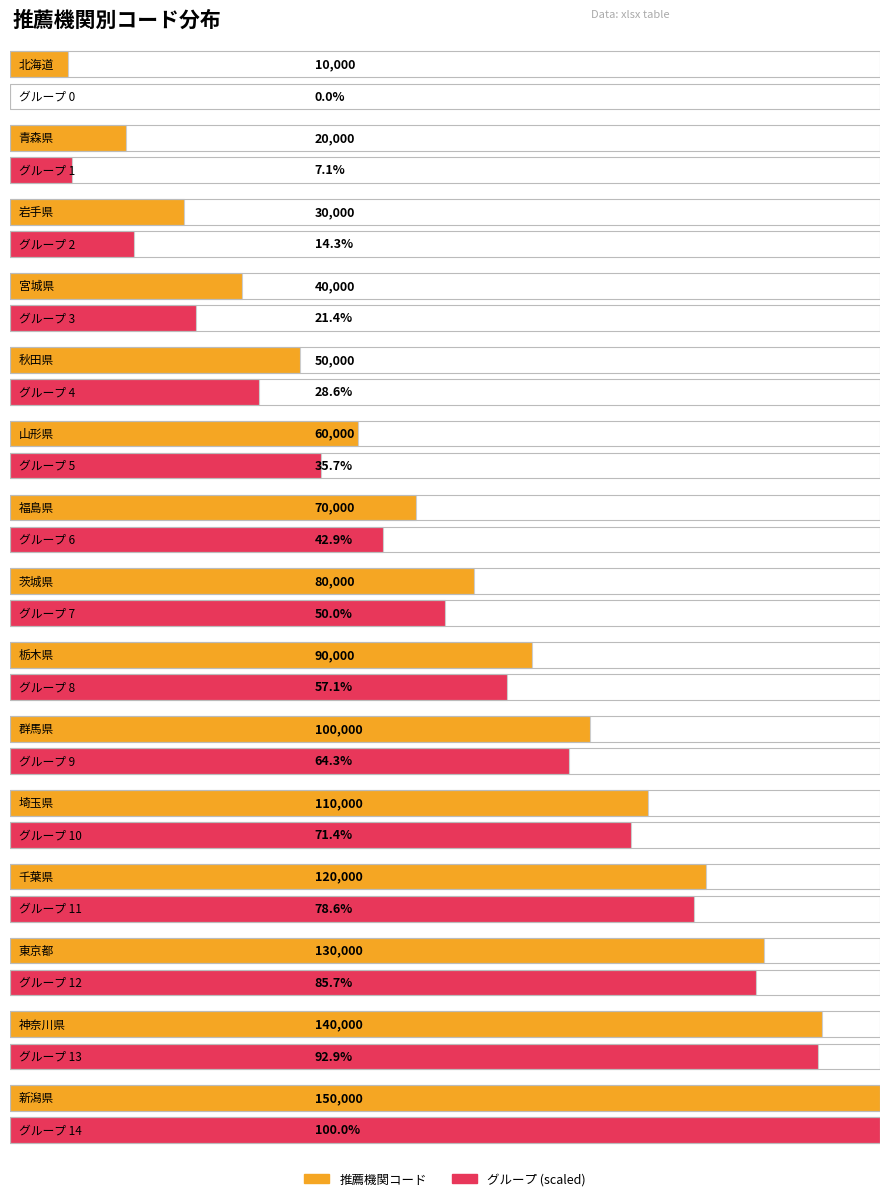

What is the label of the 11th bar from the left?

埼玉県